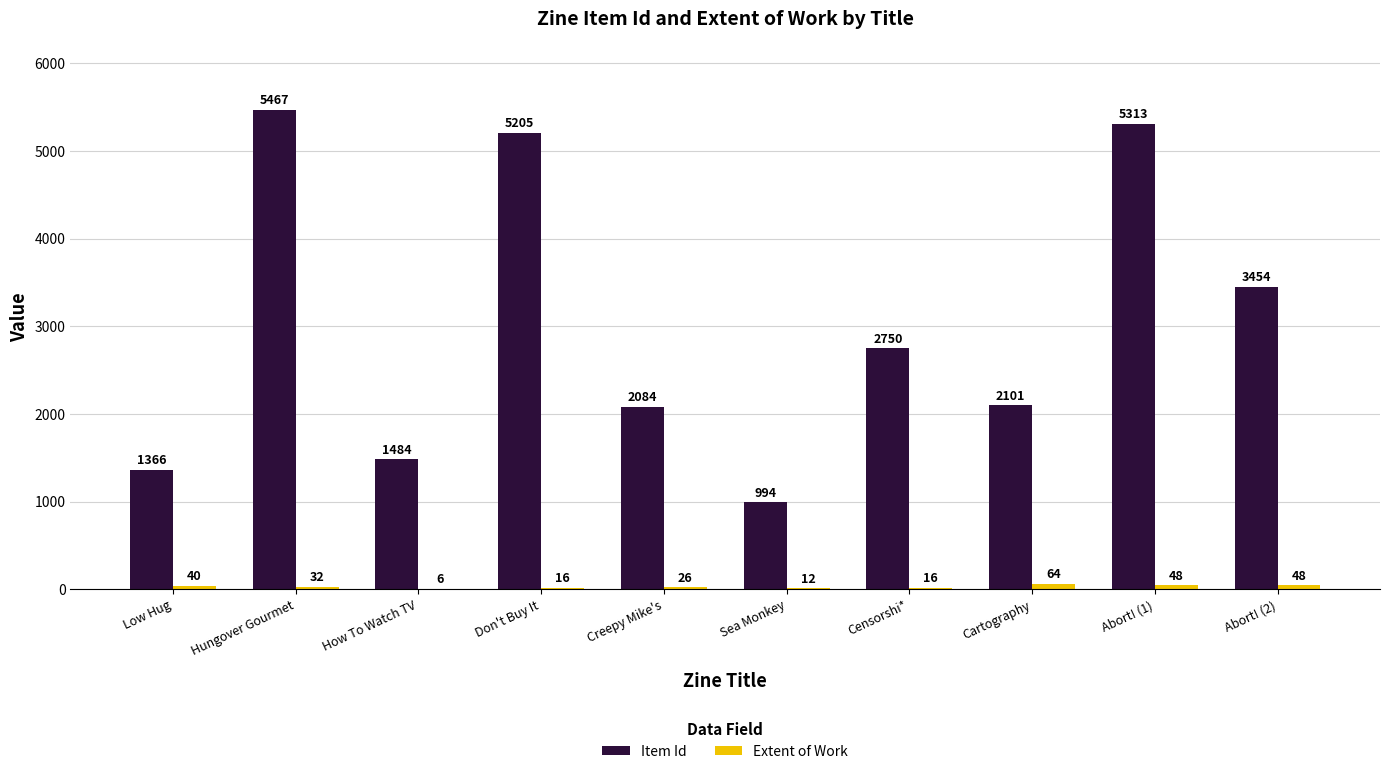

How many groups of bars are there?

10